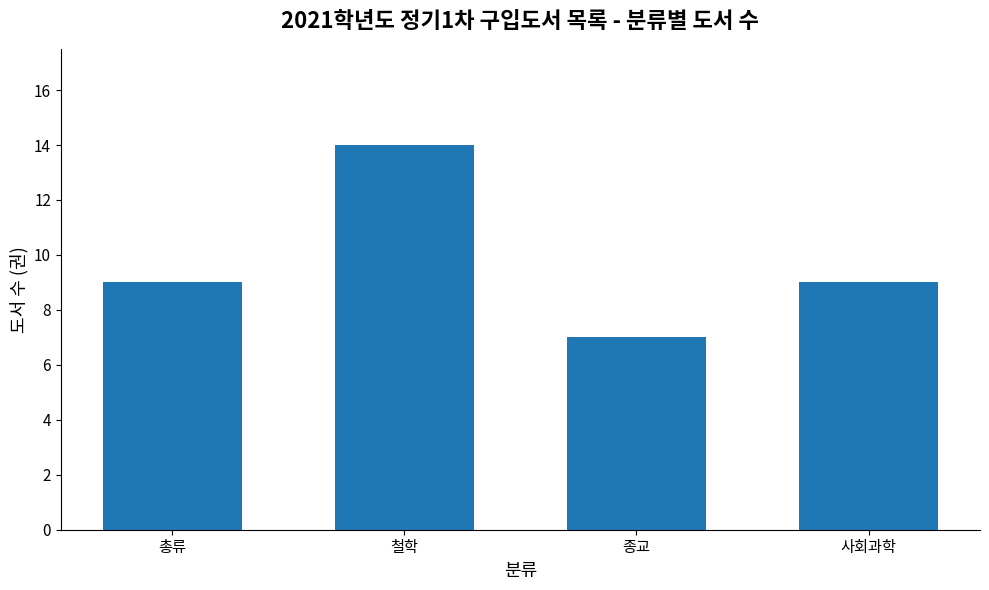

What is the sum of all values?

39